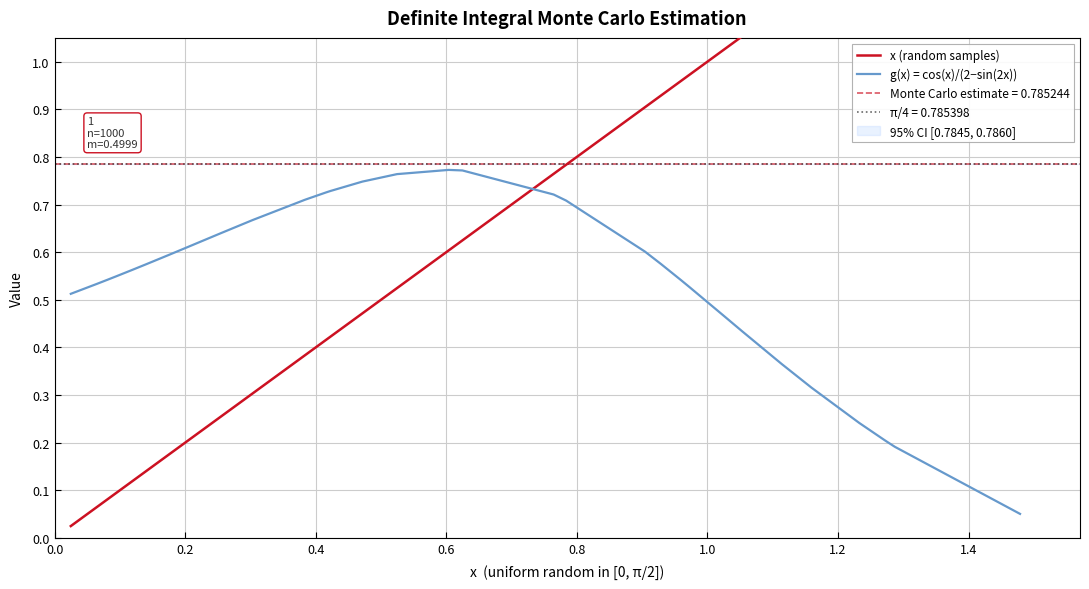

How many times do x (random samples) and g(x) = cos(x)/(2−sin(2x)) cross each other?

1